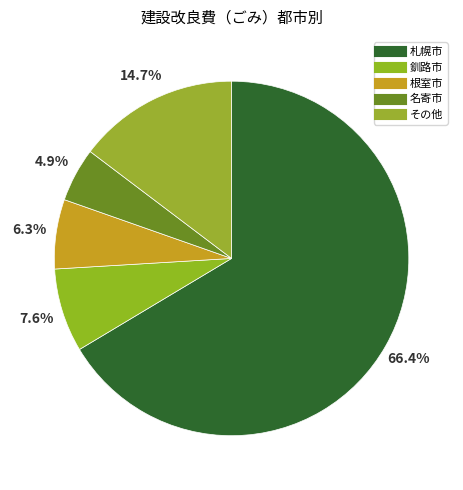

What is the majority slice?

札幌市